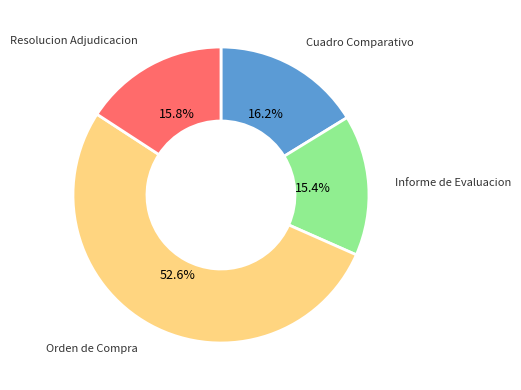

Does any single category account for the majority?

Yes